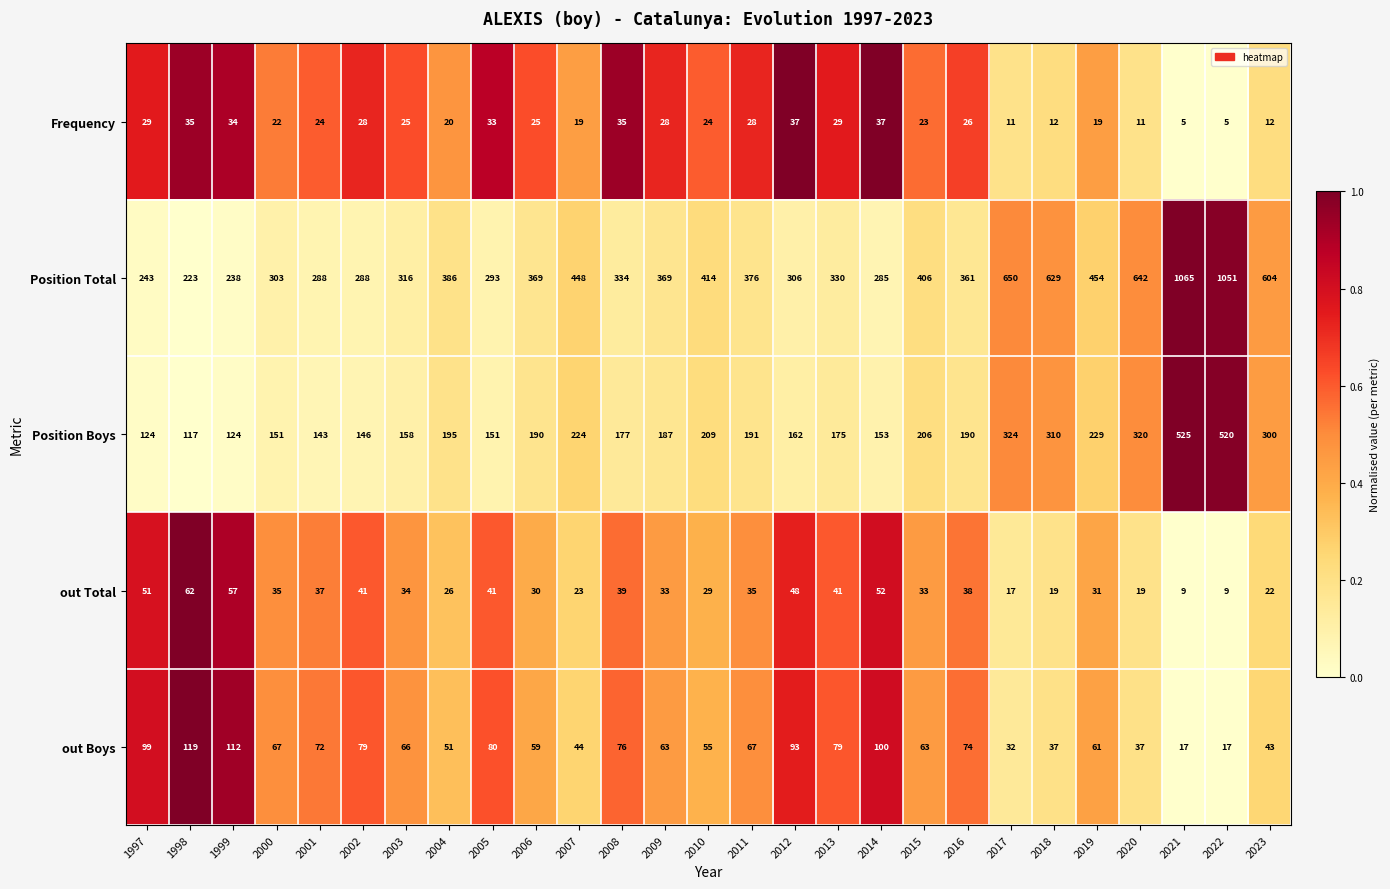

Between 2003 and 2018, which series saw the biggest shift?

Position Total